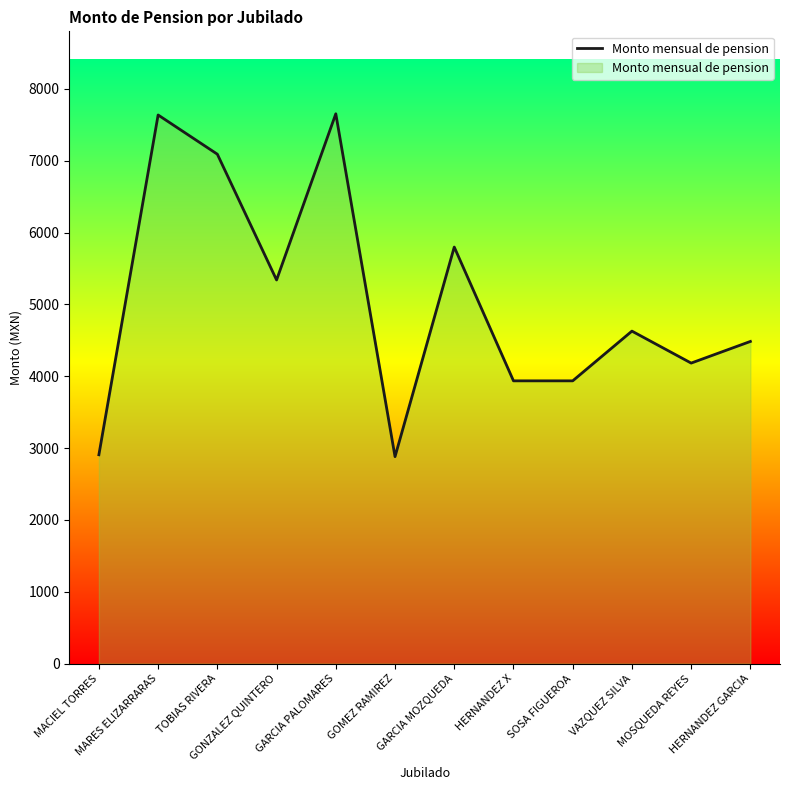

Is it true that the value at GONZALEZ QUINTERO is 5339.9?

True